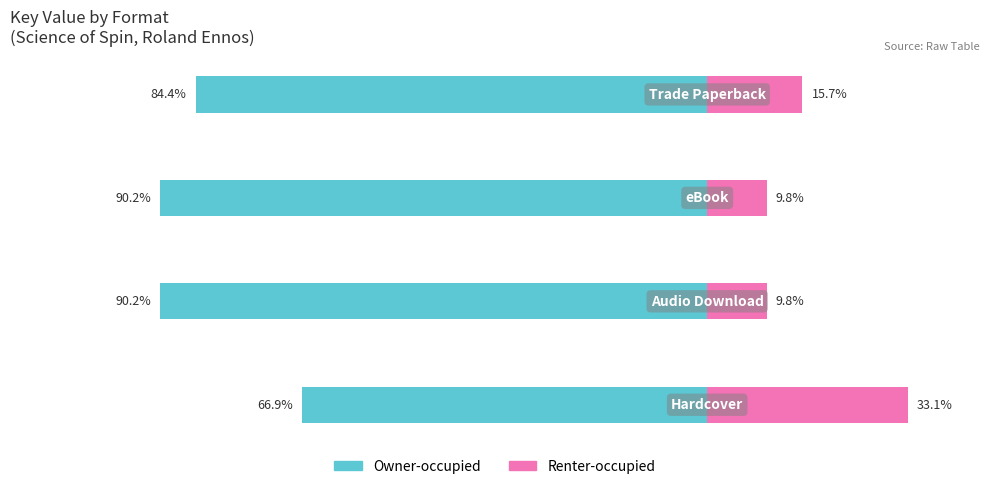

What is the value of the Owner-occupied bar at the 4th from the left?

-84.4